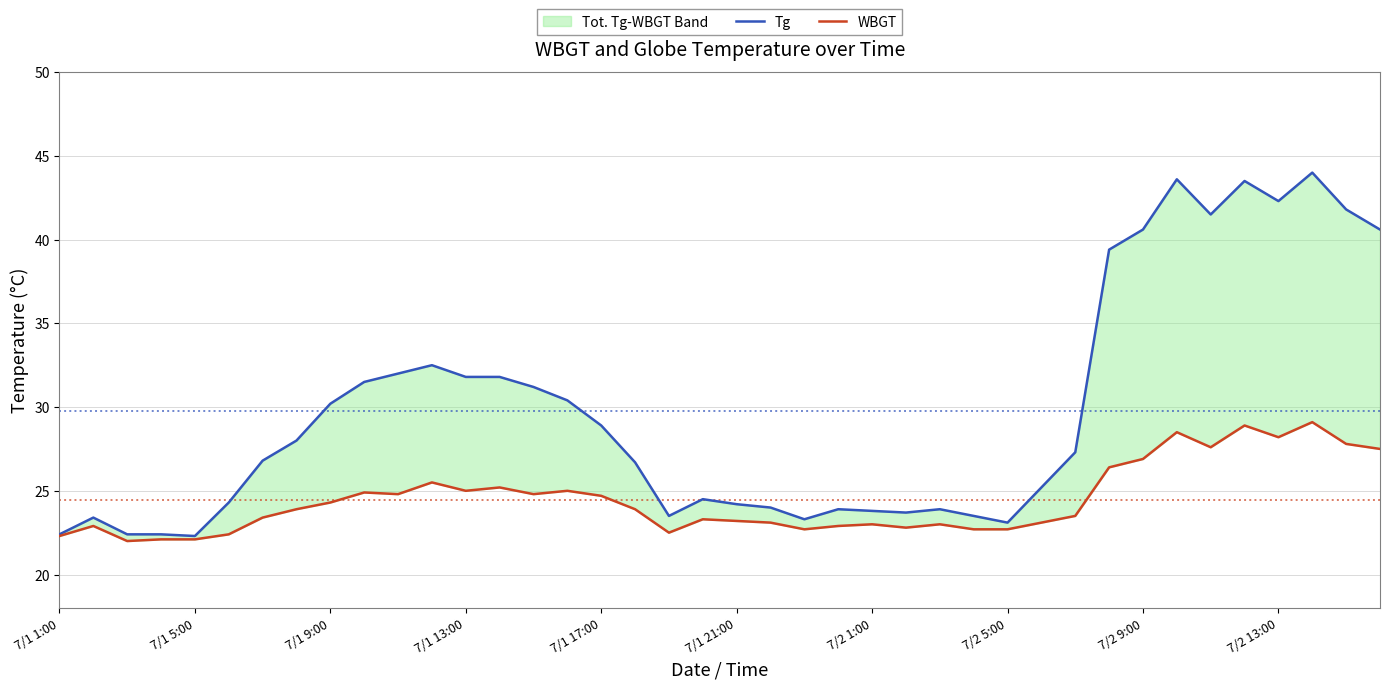

What value does the Tg series have at 22?

23.3